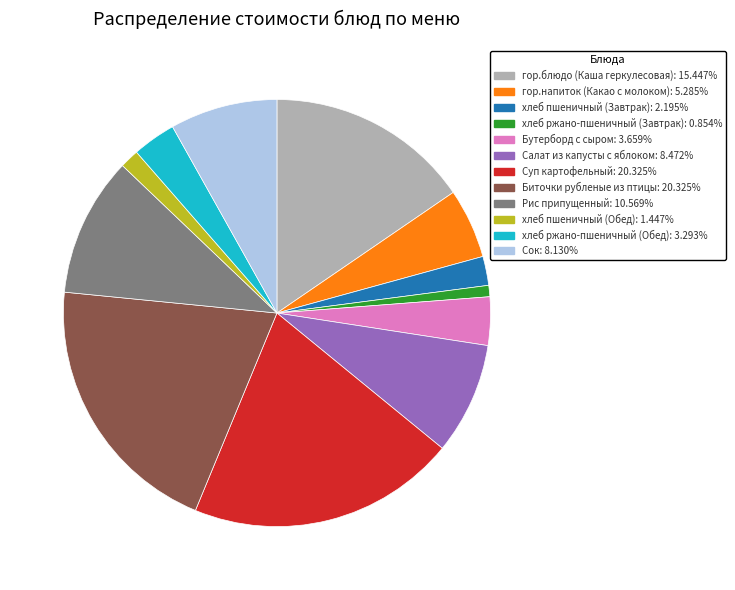

Do Биточки рубленые из птицы and хлеб пшеничный (Завтрак) together represent more than half of the pie?

No